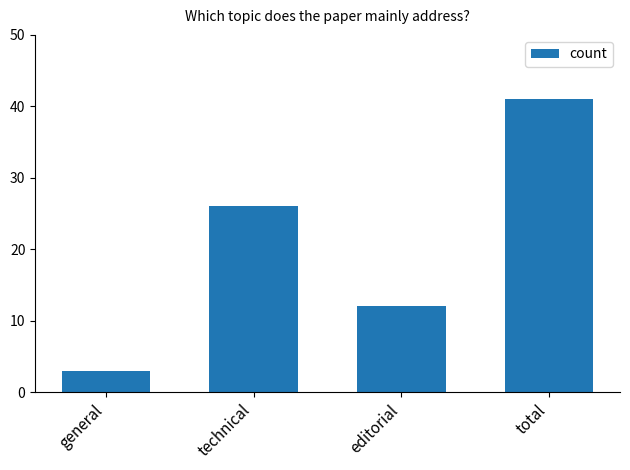

Does the chart contain any negative values?

No